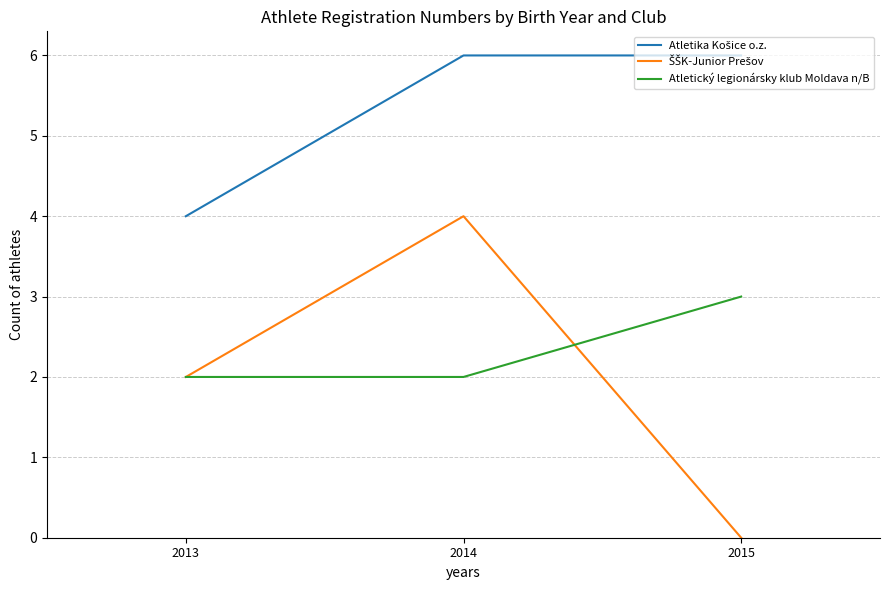

Does the chart display data point markers on the line(s)?

No